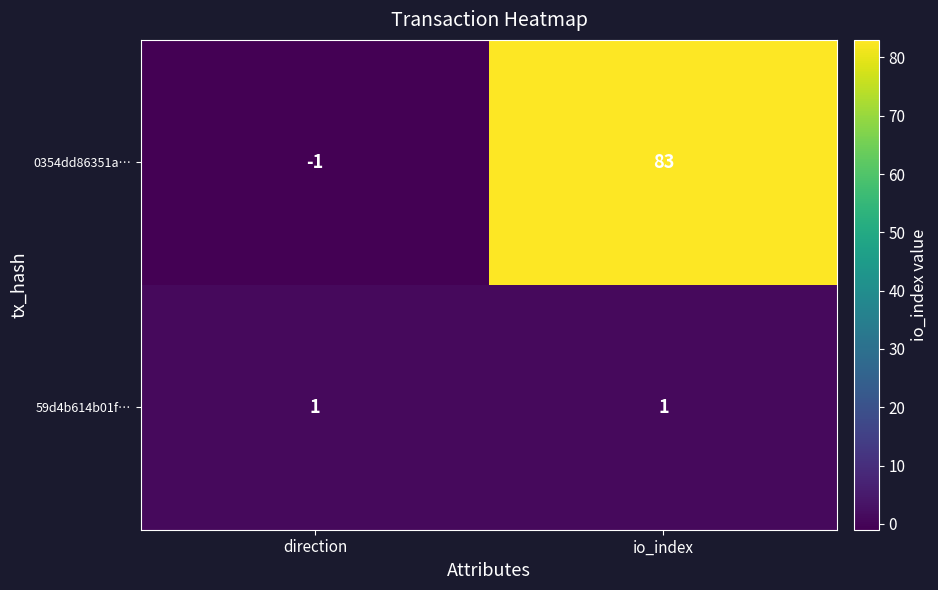

Which series has the widest spread of values?

0354dd86351a…